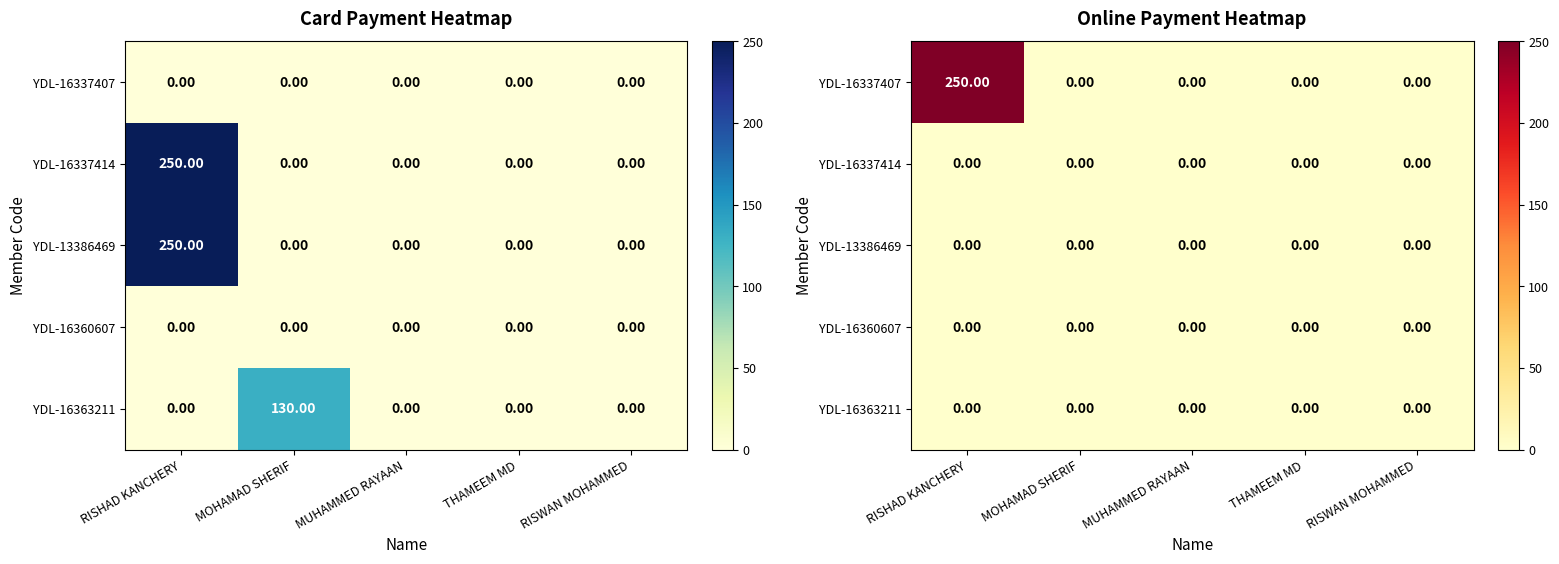

At which category is the sum across all series the highest?

RISHAD KANCHERY